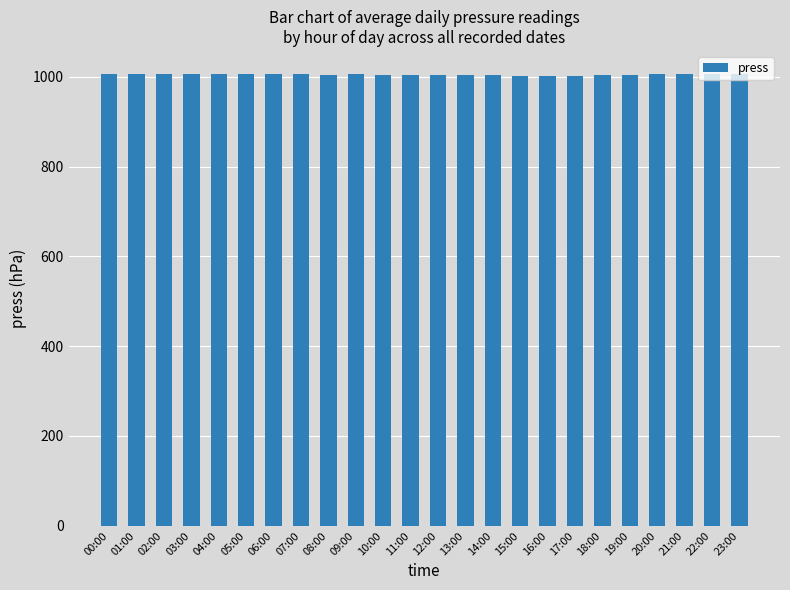

What is the ratio of the value at 13:00 to the value at 22:00?

1.0